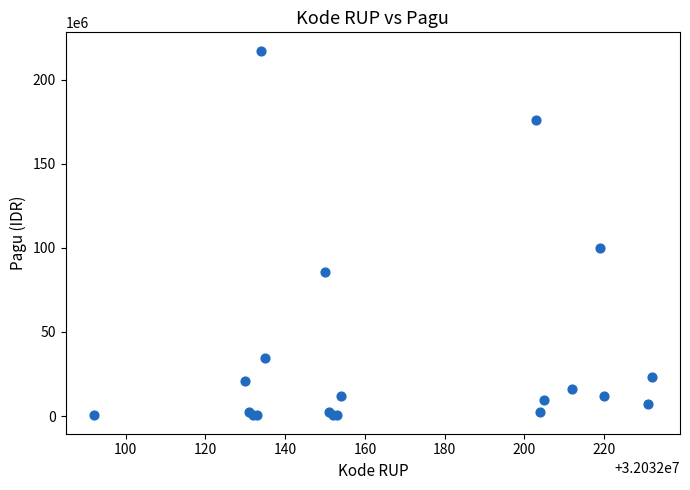

What Y value in the scatter plot is closest to 108800000?

99958000